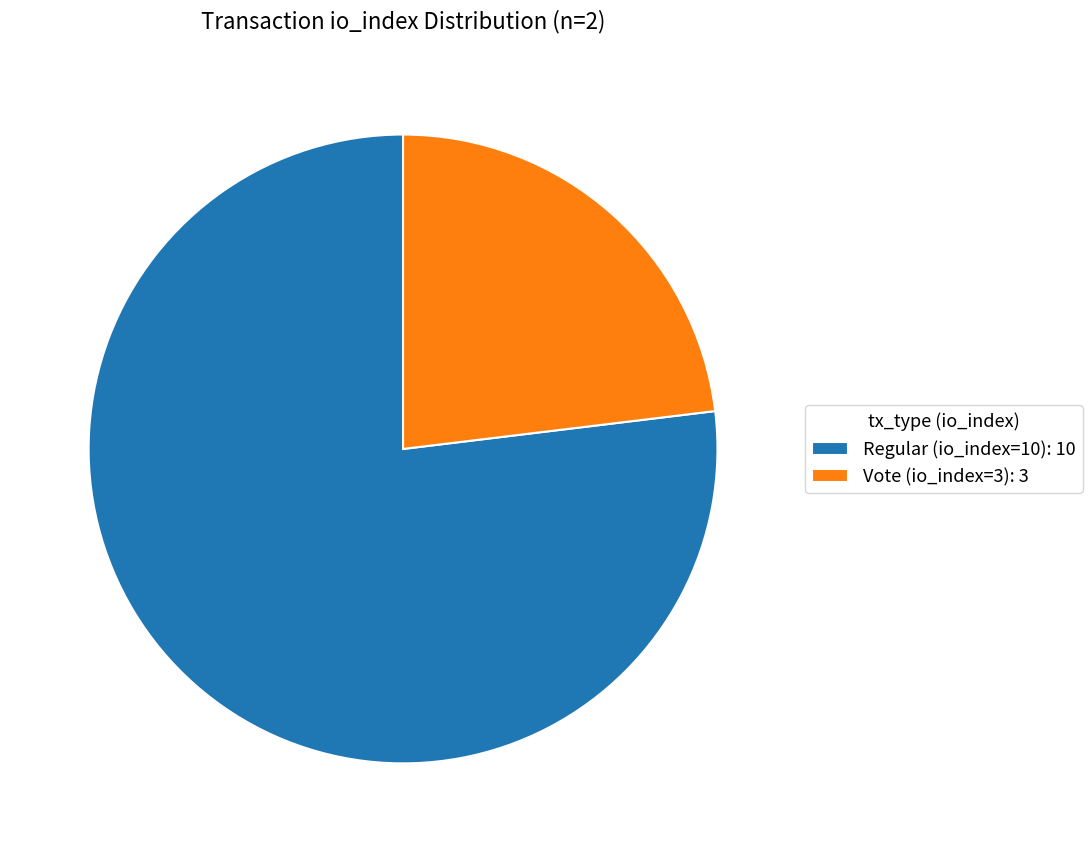

How many segments does this pie chart have?

2